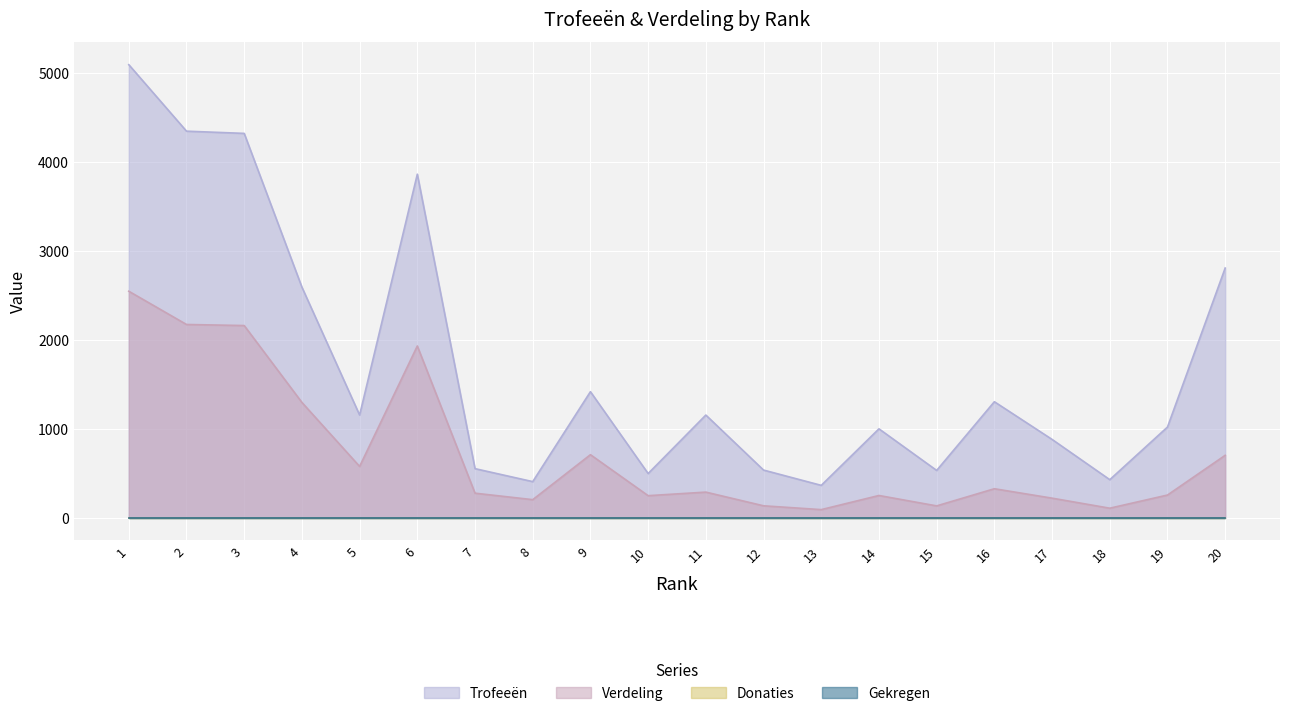

At which category does Verdeling reach its first local valley?

5